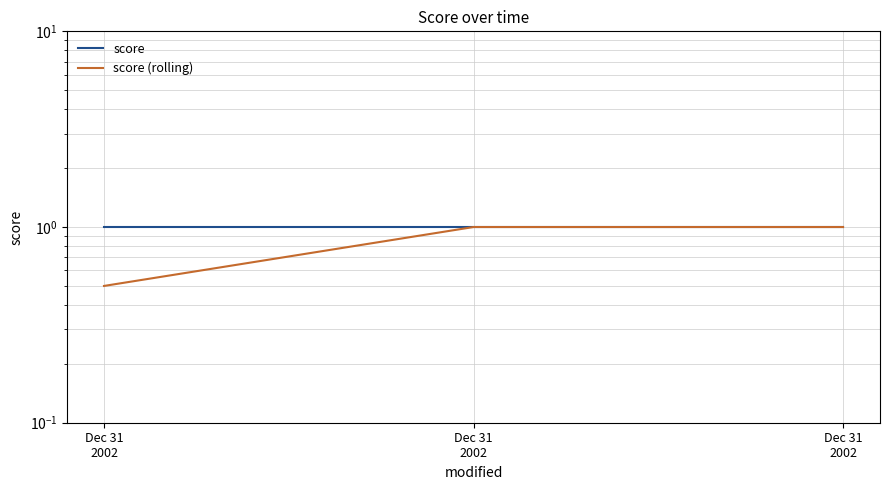

What is the average value of the score (rolling) series?

0.8